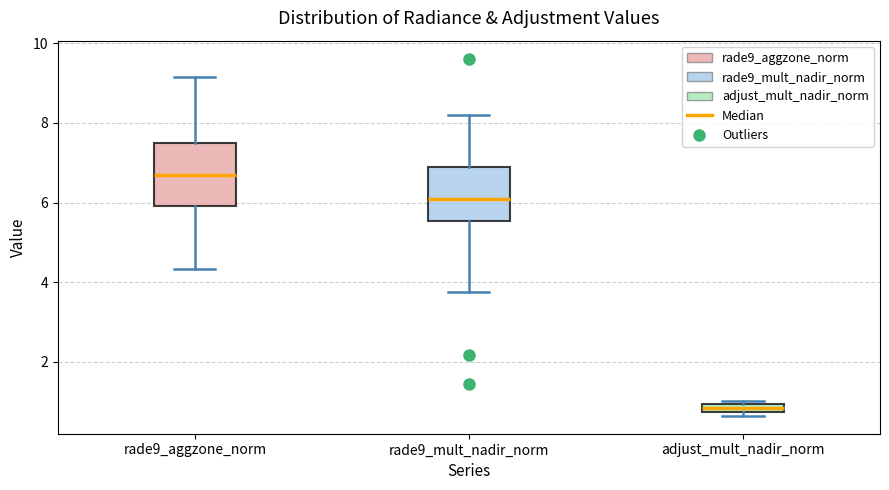

Which box's median line is the highest?

rade9_aggzone_norm